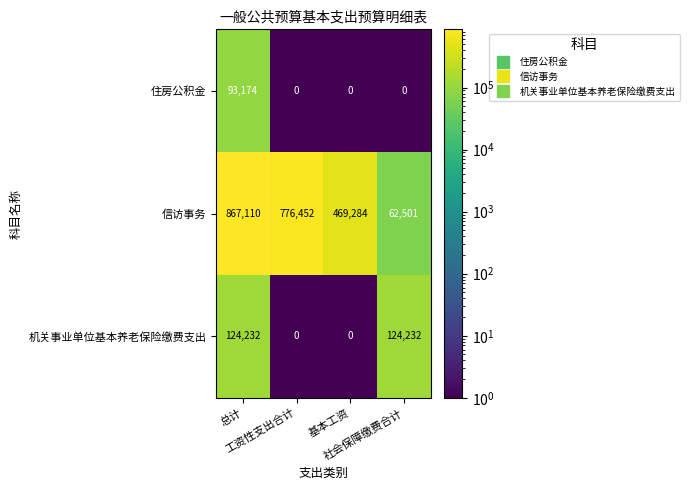

What is the sum of all 机关事业单位基本养老保险缴费支出 values?

248464